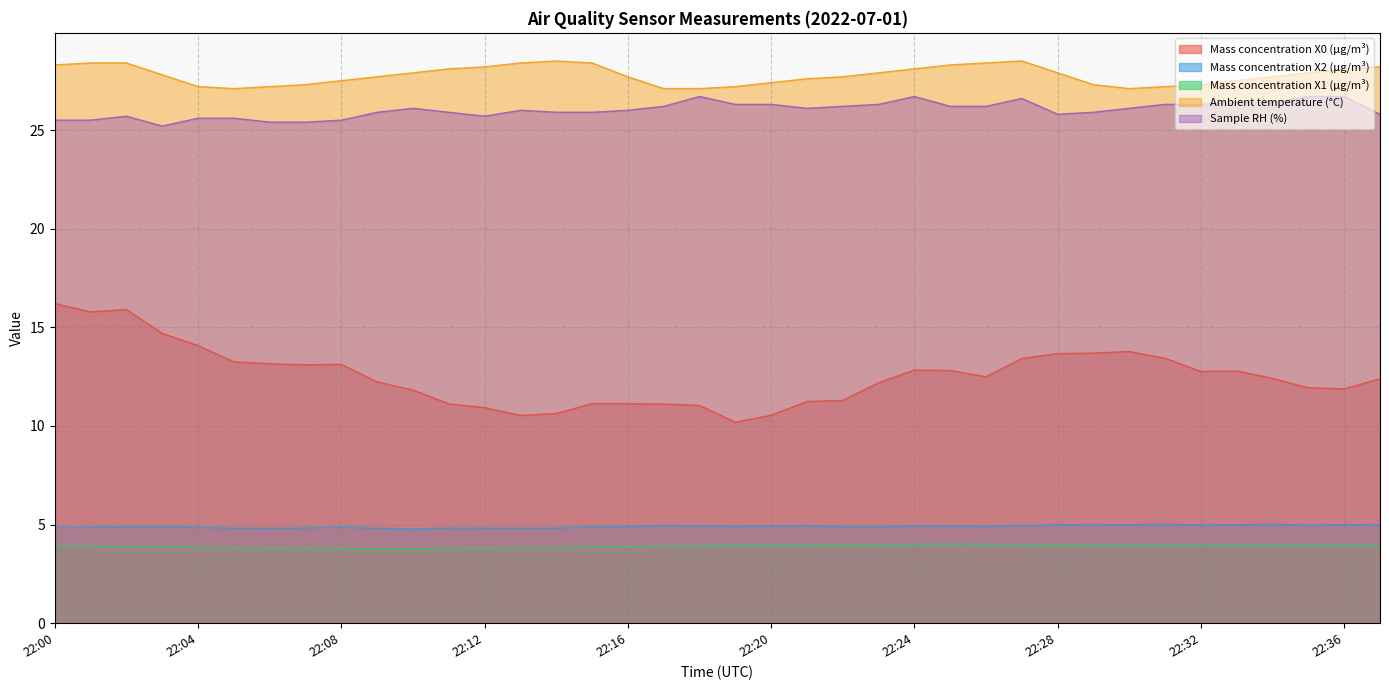

At which category does Mass concentration X2 (μg/m³) reach its first local valley?

22:06